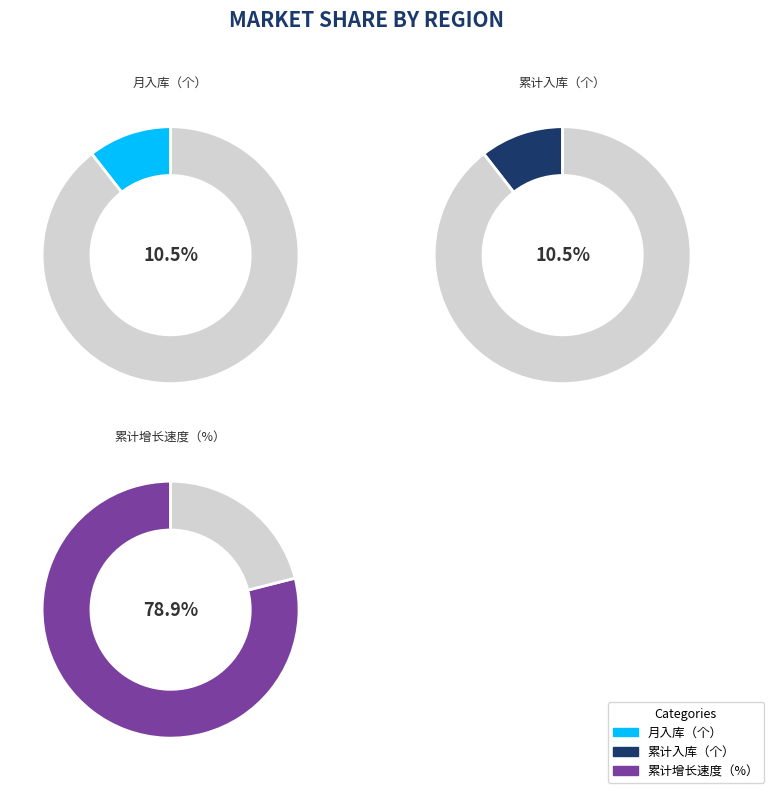

Rank the categories by value from lowest to highest.

月入库（个）, 累计入库（个）, 累计增长速度（%）